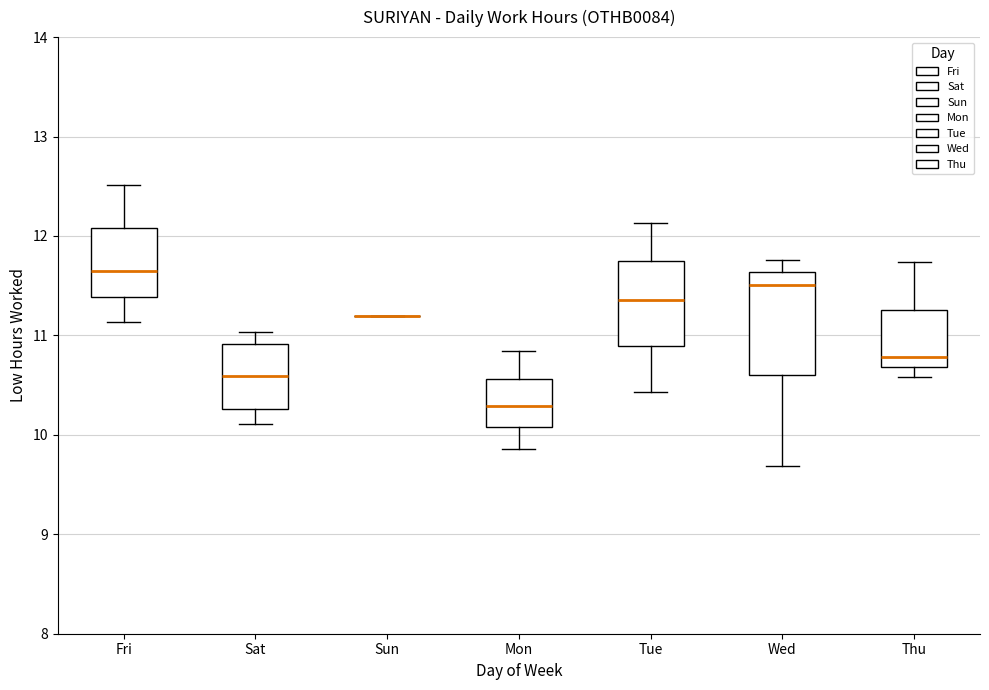

Where does the median line of the box for Fri sit on the y-axis? The values are not printed on the chart, so give them approximately, as read against the axis.

11.7